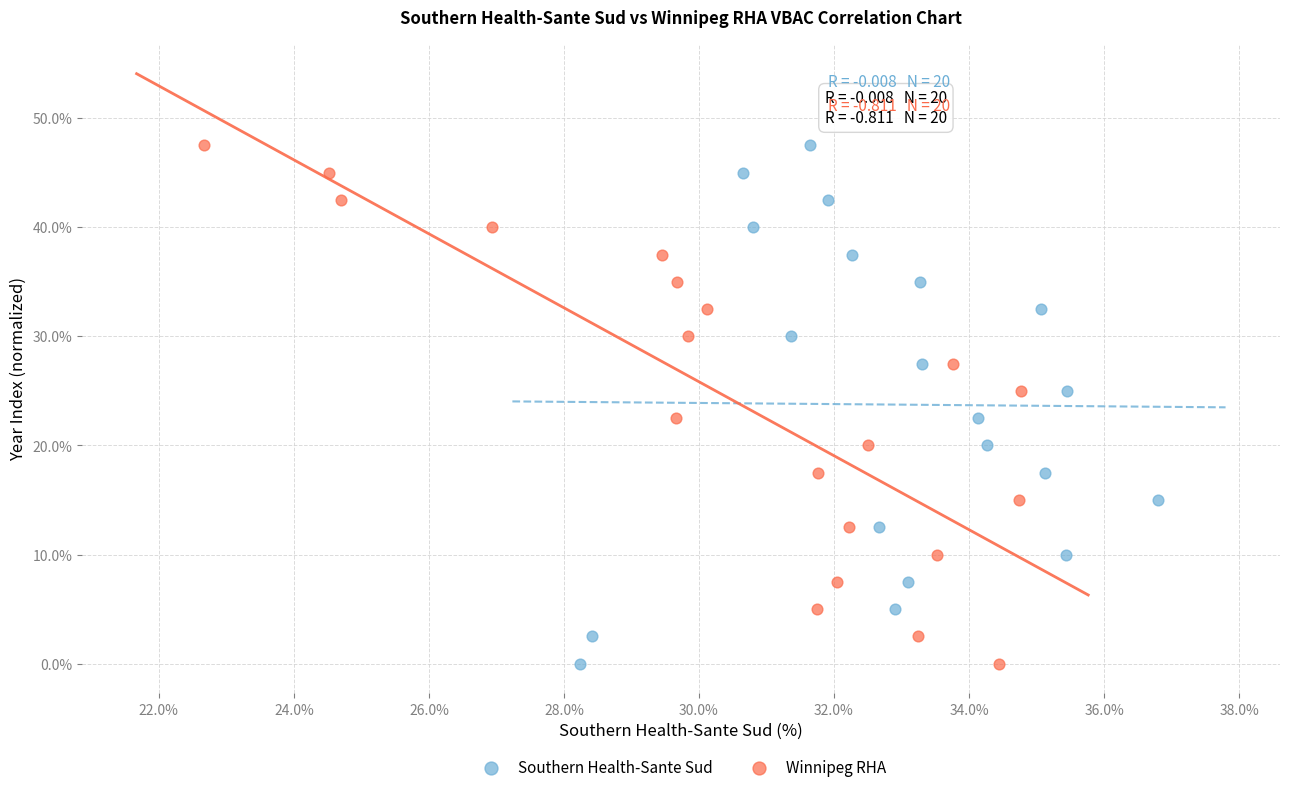

What are all the series names shown in the legend?

Southern Health-Sante Sud, Winnipeg RHA